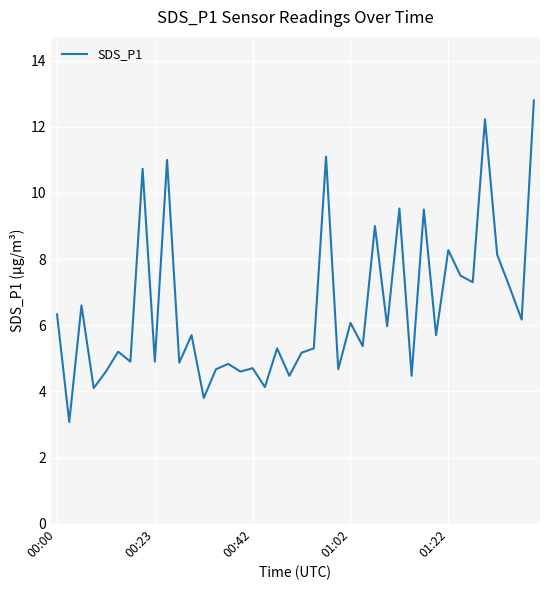

What is the smallest value displayed?

3.1